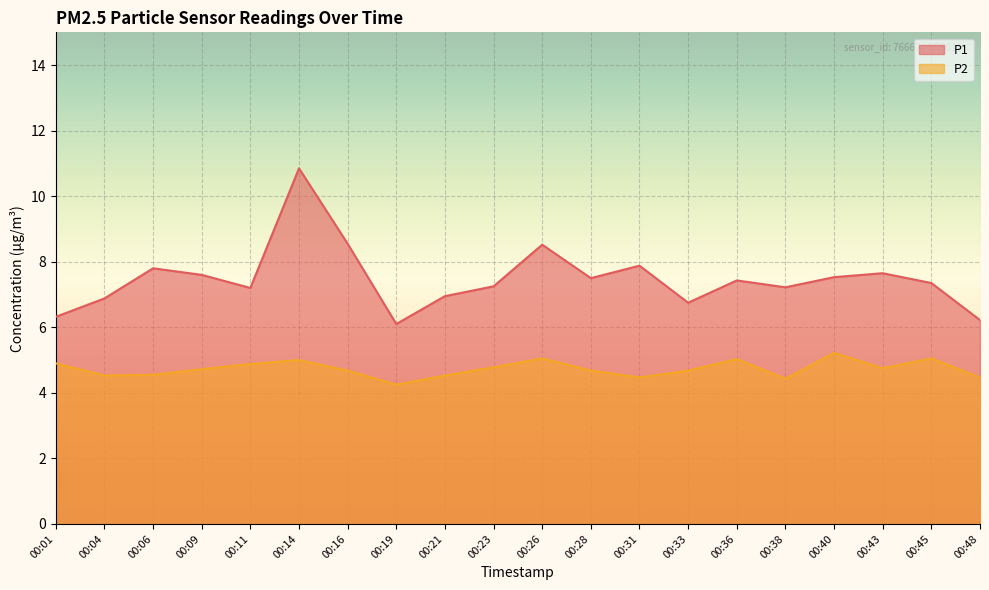

Which has a higher value, 00:16 or 00:31?

00:16